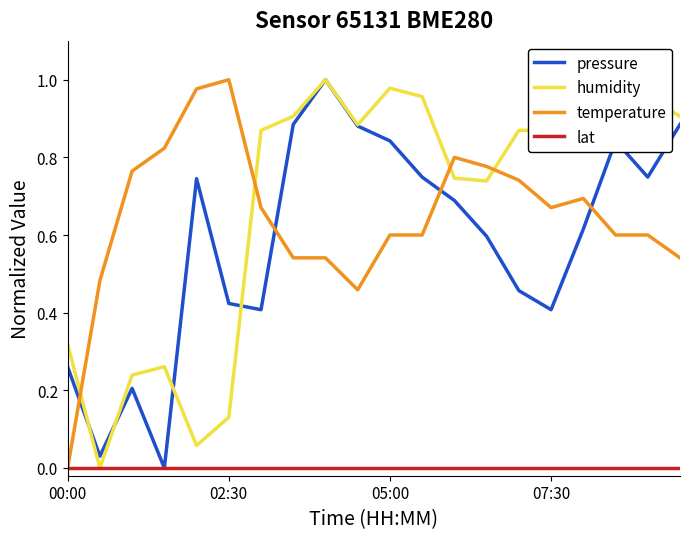

Which series ends up on top after the final intersection of humidity and temperature?

humidity